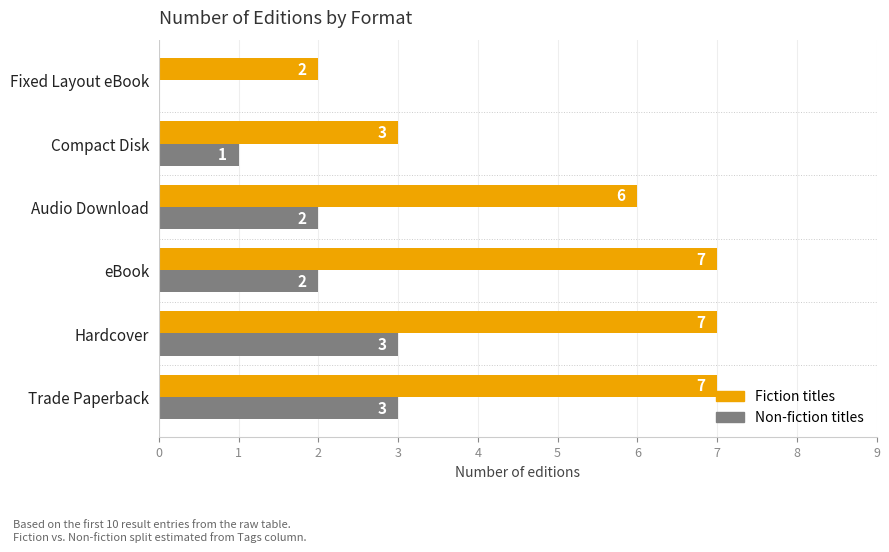

What is the sum of all Non-fiction titles values?

11